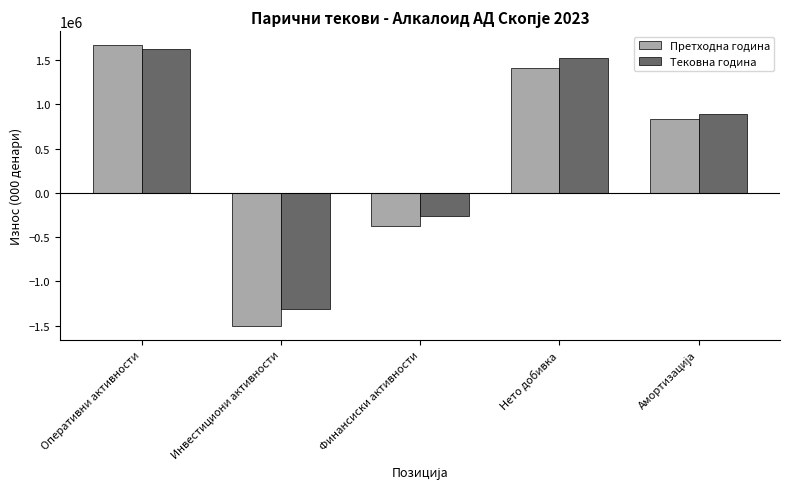

Which series changed the most between Оперативни активности and Нето добивка?

Претходна година